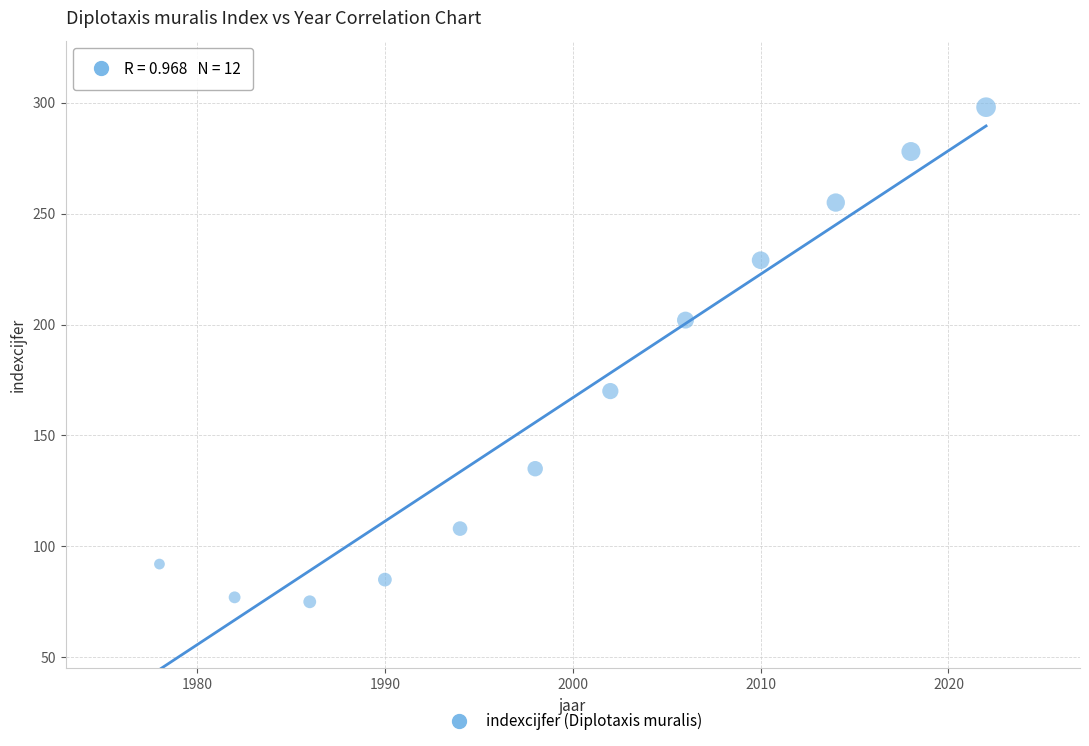

What is the average X value?

2000